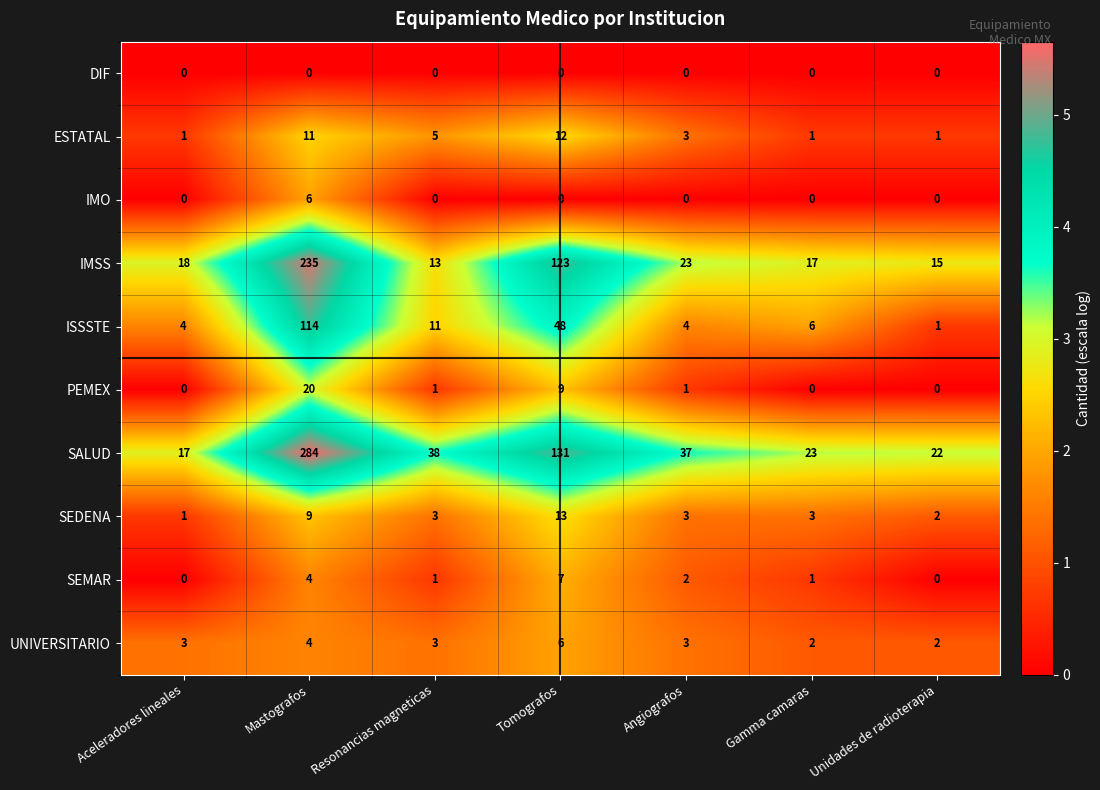

What is the total value across all series at Gamma camaras?

53